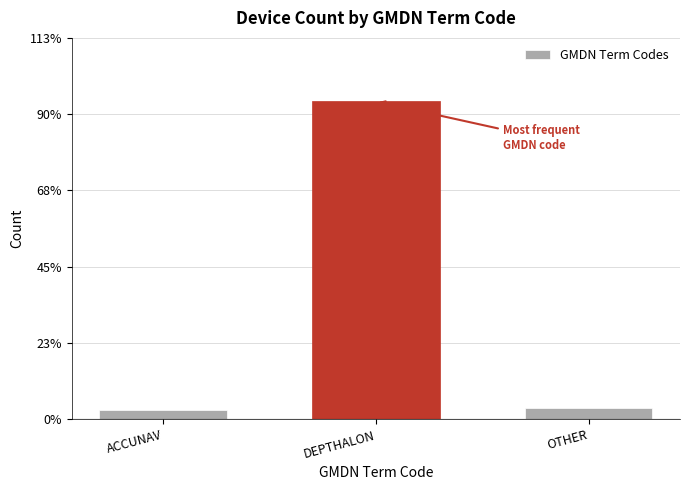

Reading left to right, transcribe all the data shown in this chart.

2.8	93.8	3.3